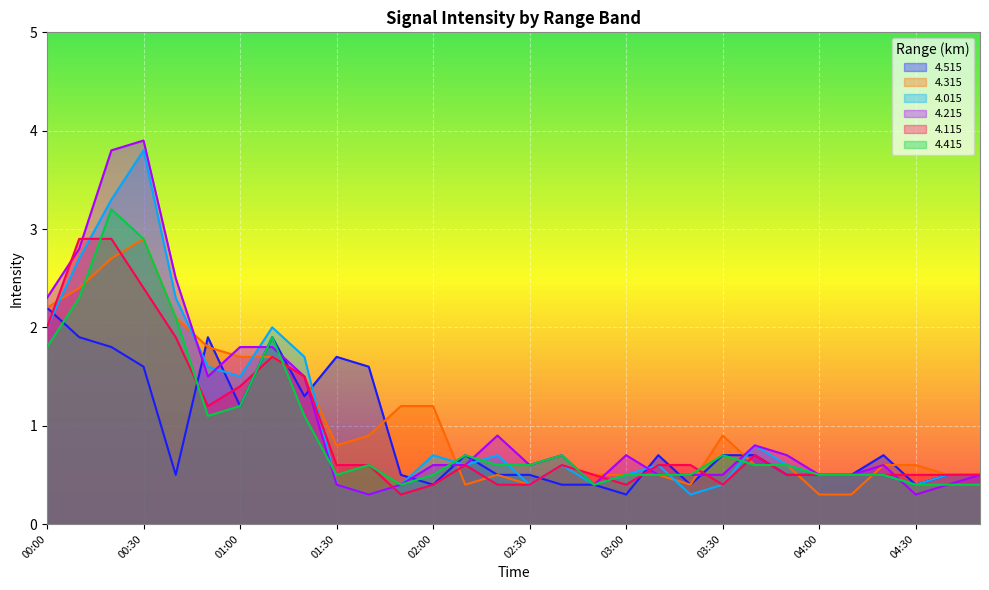

Between 01:00 and 04:10, which is larger?

01:00